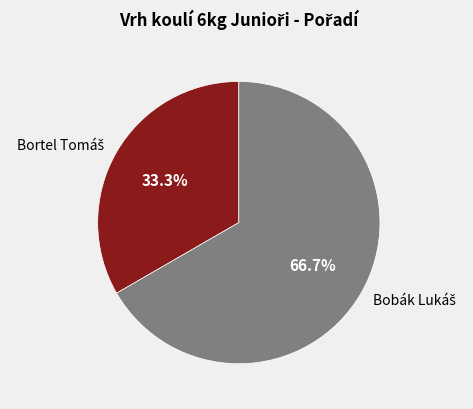

How many slices are in this pie chart?

2